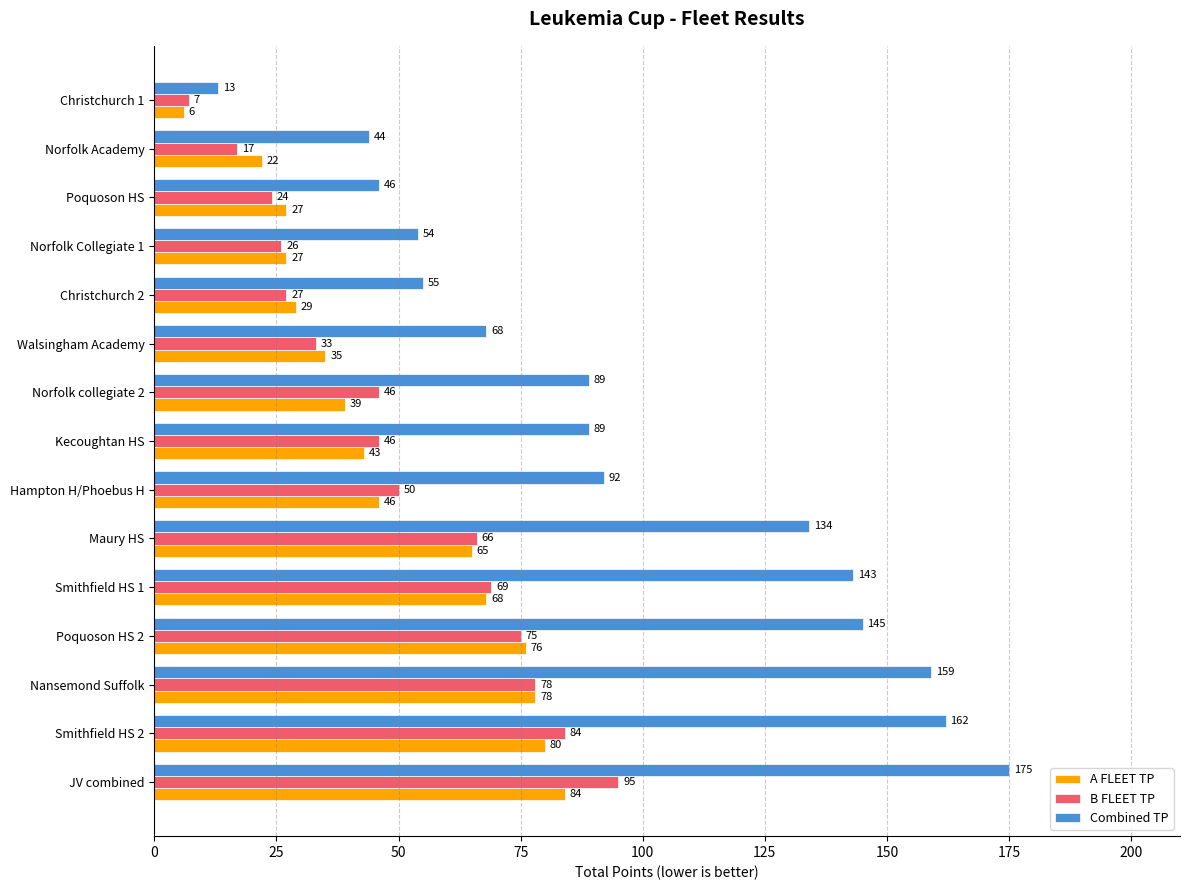

At how many categories does at least one series exceed 82?

9